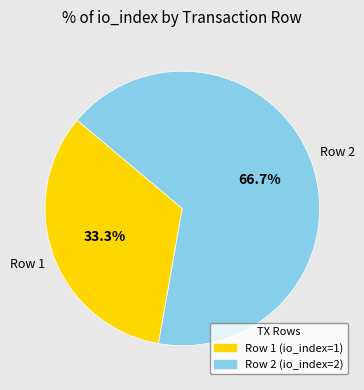

Is it true that Row 2 (io_index=2) is 78% of the pie?

False